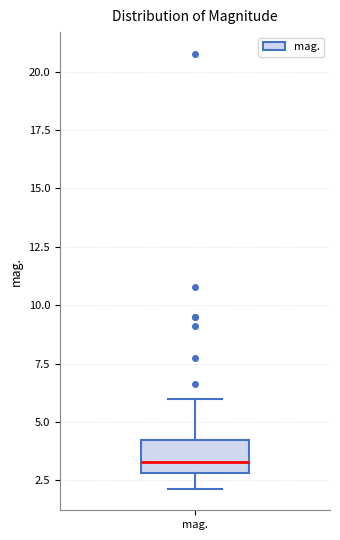

Read this box plot against the y-axis: the position of the median line, the range covered by the box, and the ends of both whiskers. The values are not printed on the chart, so give them approximately, as read against the axis.

median 3.5, box 3.0 to 4.0, whiskers 2.0 to 6.0